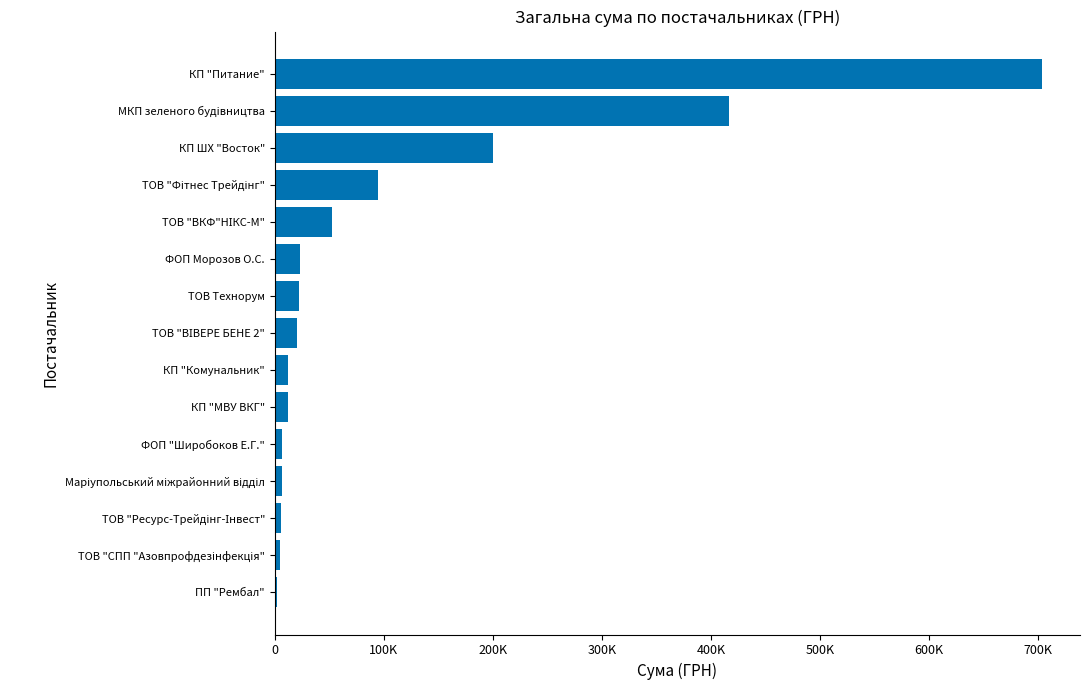

What is the sum of all values?

1584933.6